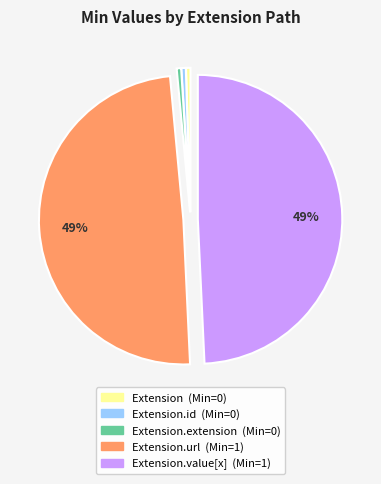

Count the number of slices in the pie.

5